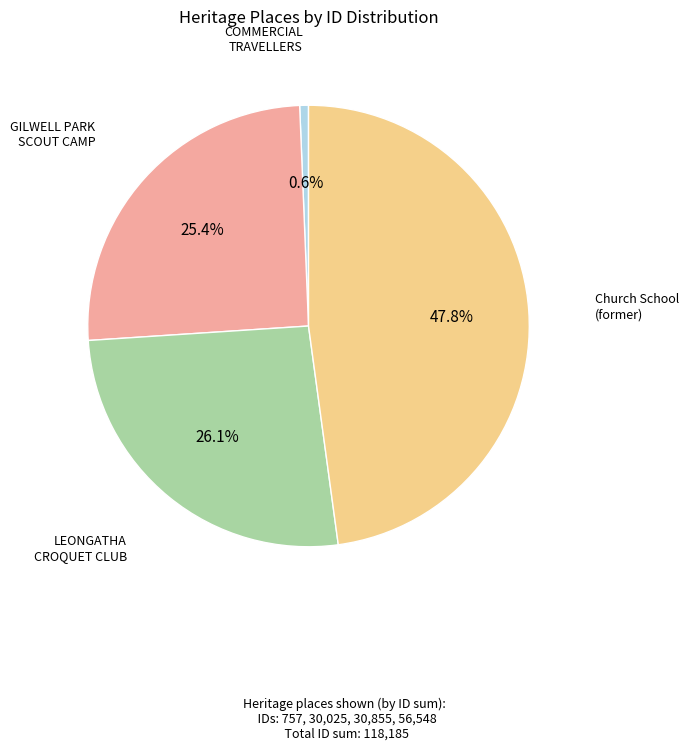

Is there any slice that represents more than half of the pie?

No